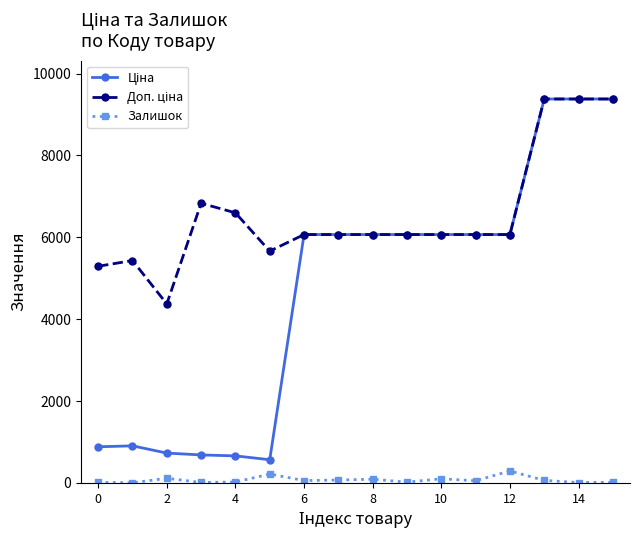

What is the average value of the Залишок series?

71.1